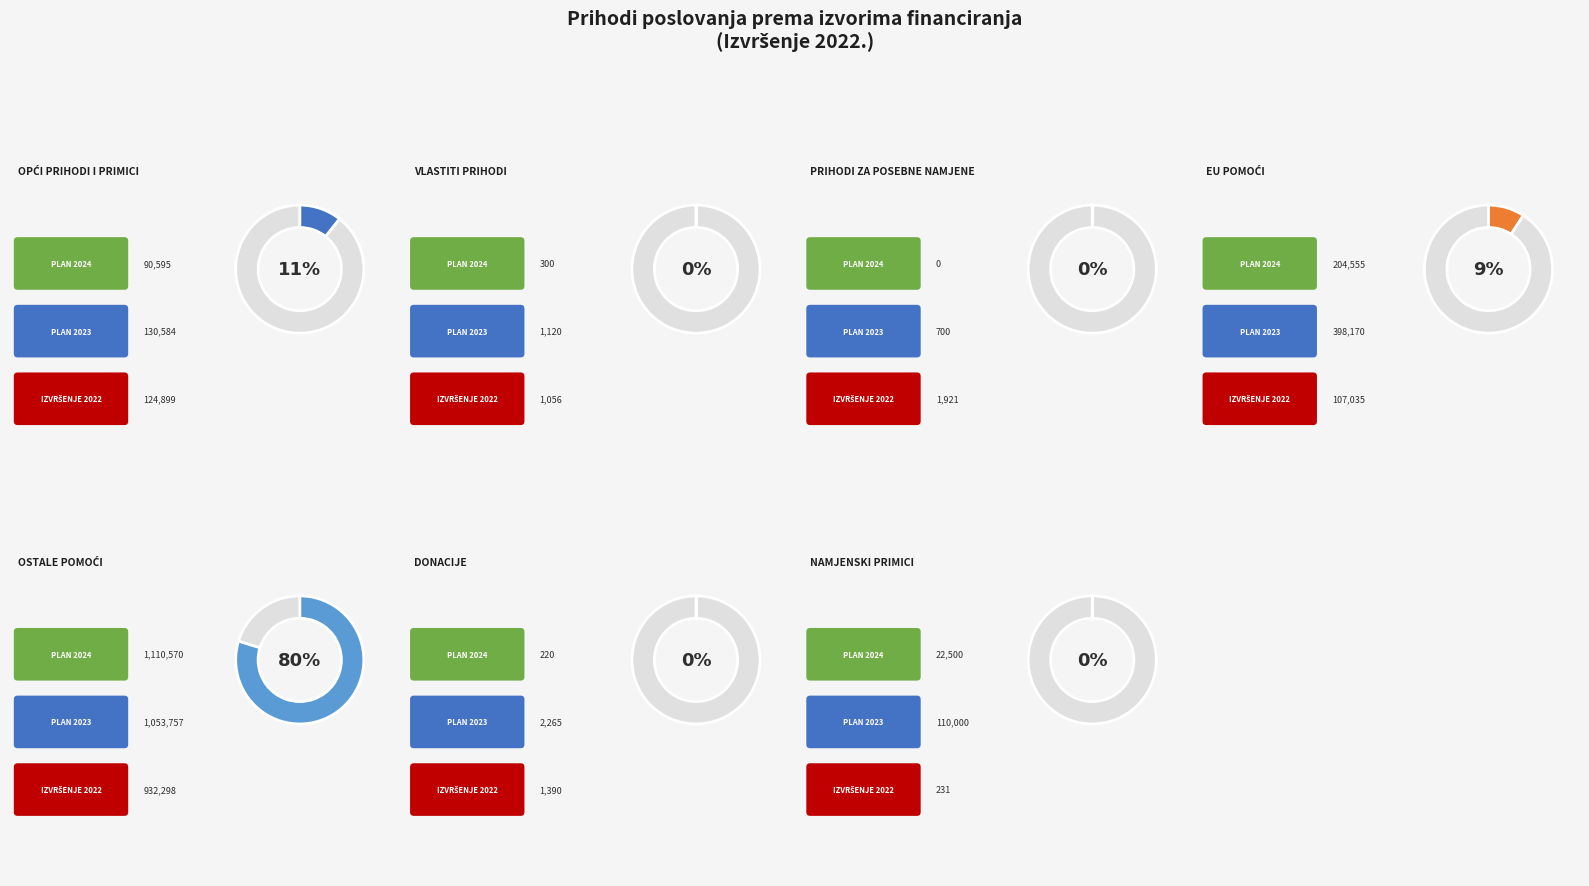

Between Prihodi za posebne namjene and Vlastiti prihodi, which is larger?

Prihodi za posebne namjene